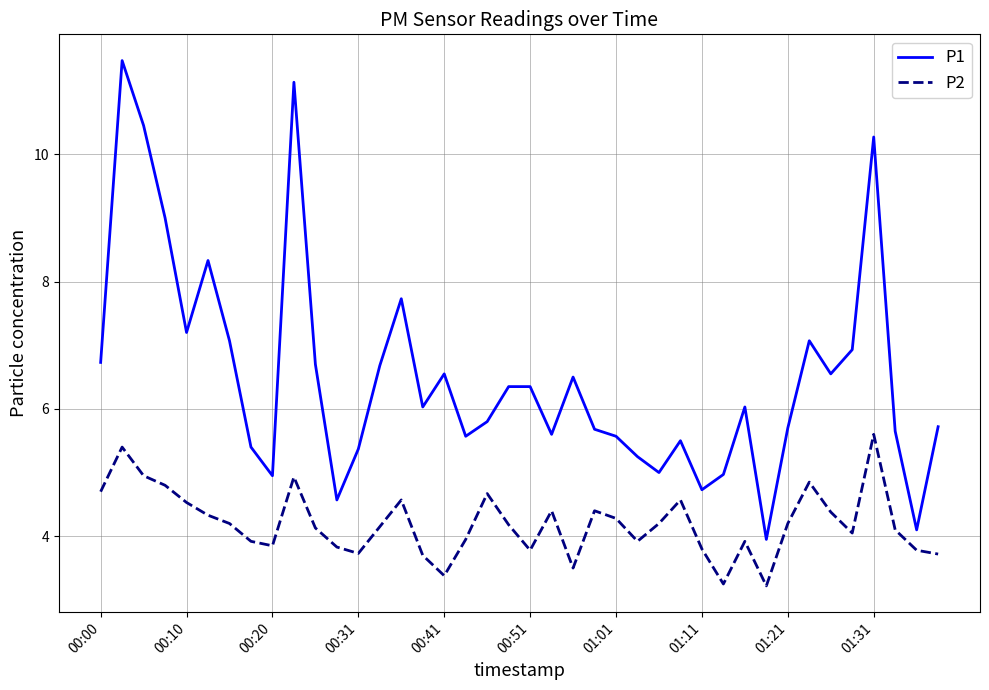

Which series has the largest total across all categories?

P1